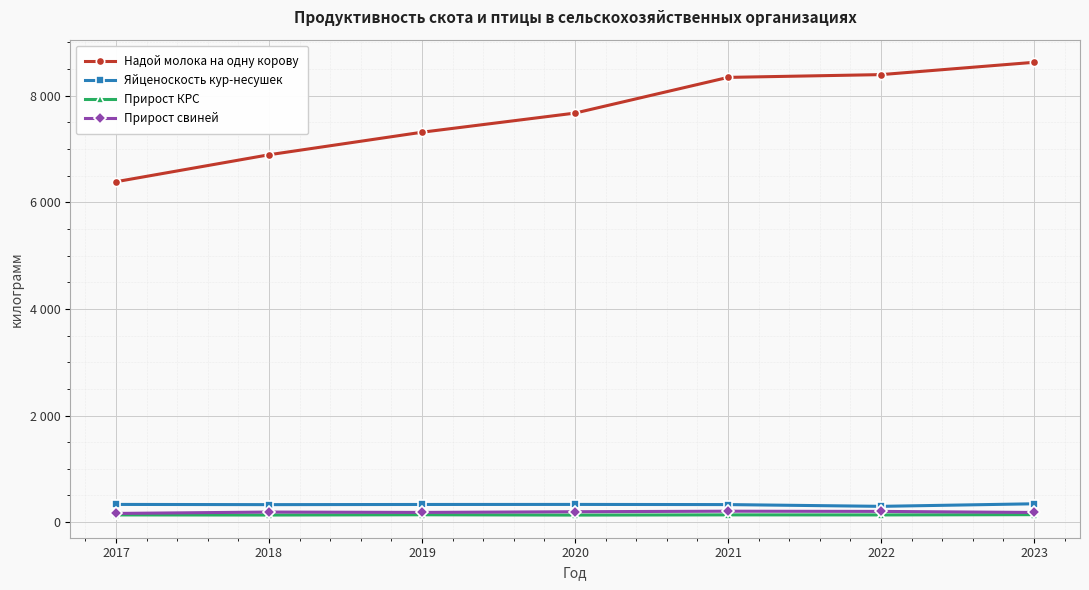

Which series has the largest range (max minus min)?

Надой молока на одну корову